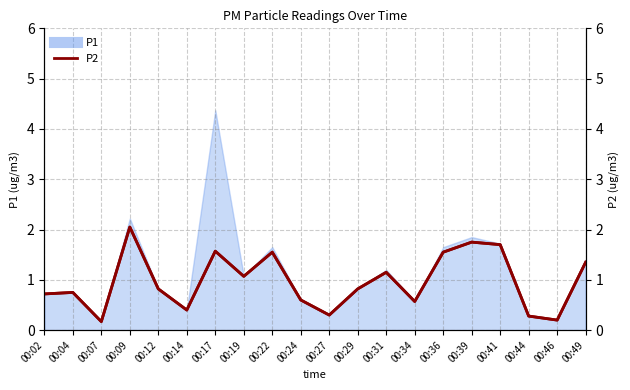

Where is the first local maximum?

00:04